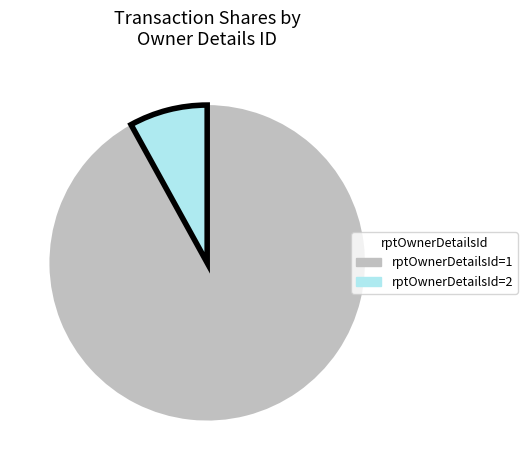

Is there a majority slice in this chart?

Yes